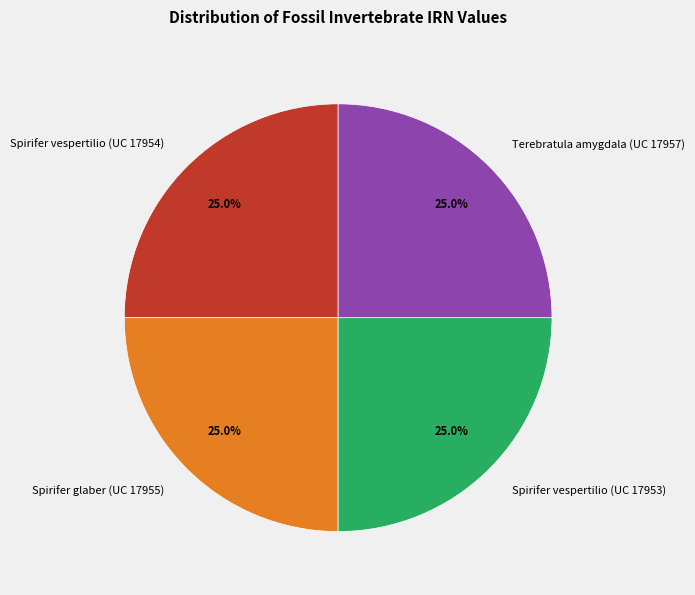

Approximately how many times larger is the value at Spirifer vespertilio (UC 17953) compared to Spirifer glaber (UC 17955)?

1.0